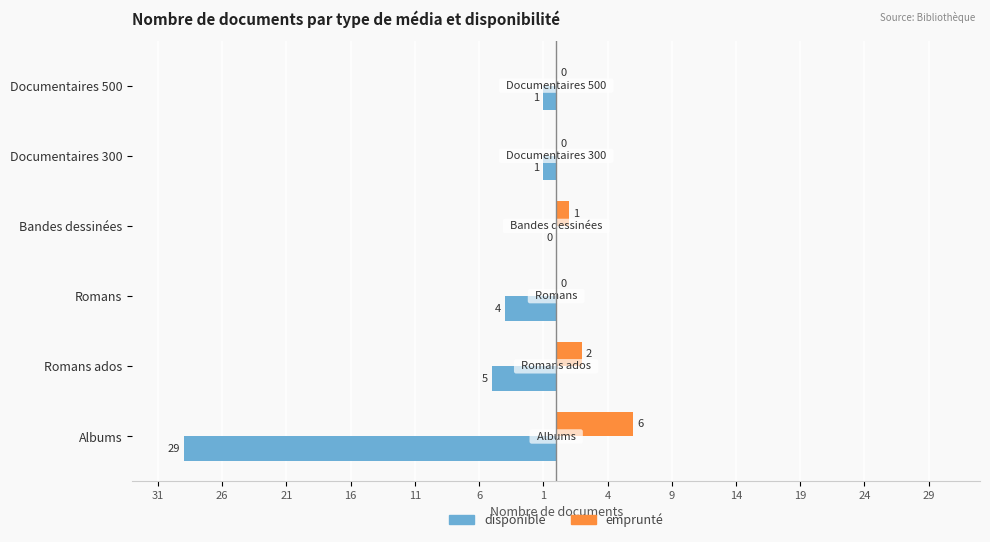

What are all the series names shown in the legend?

disponible, emprunté